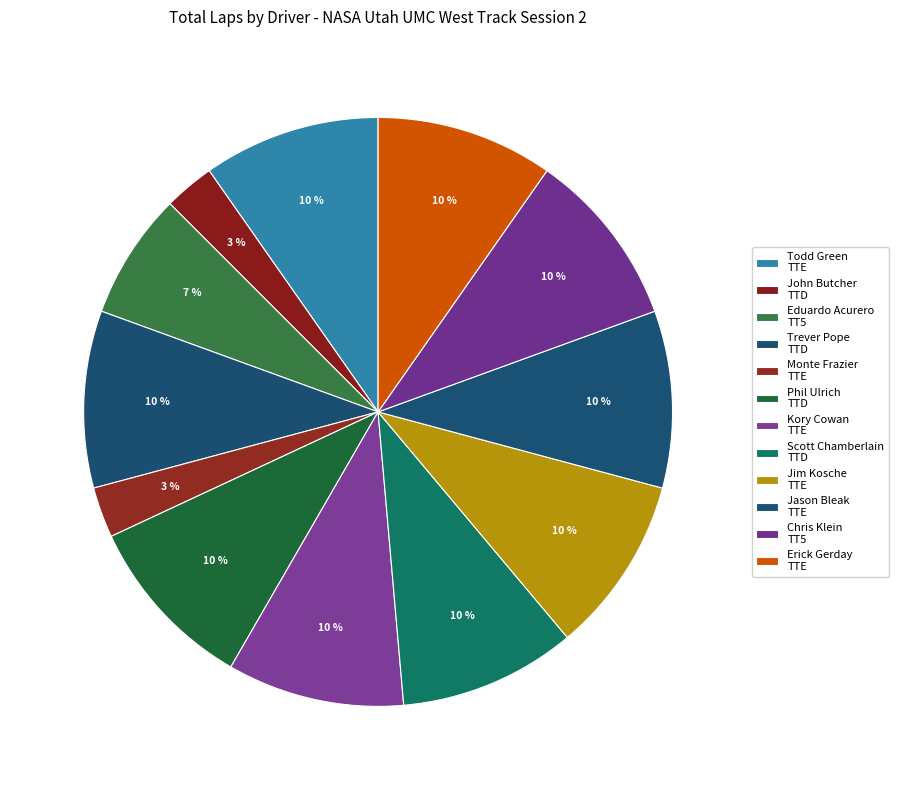

How many slices are in this pie chart?

12